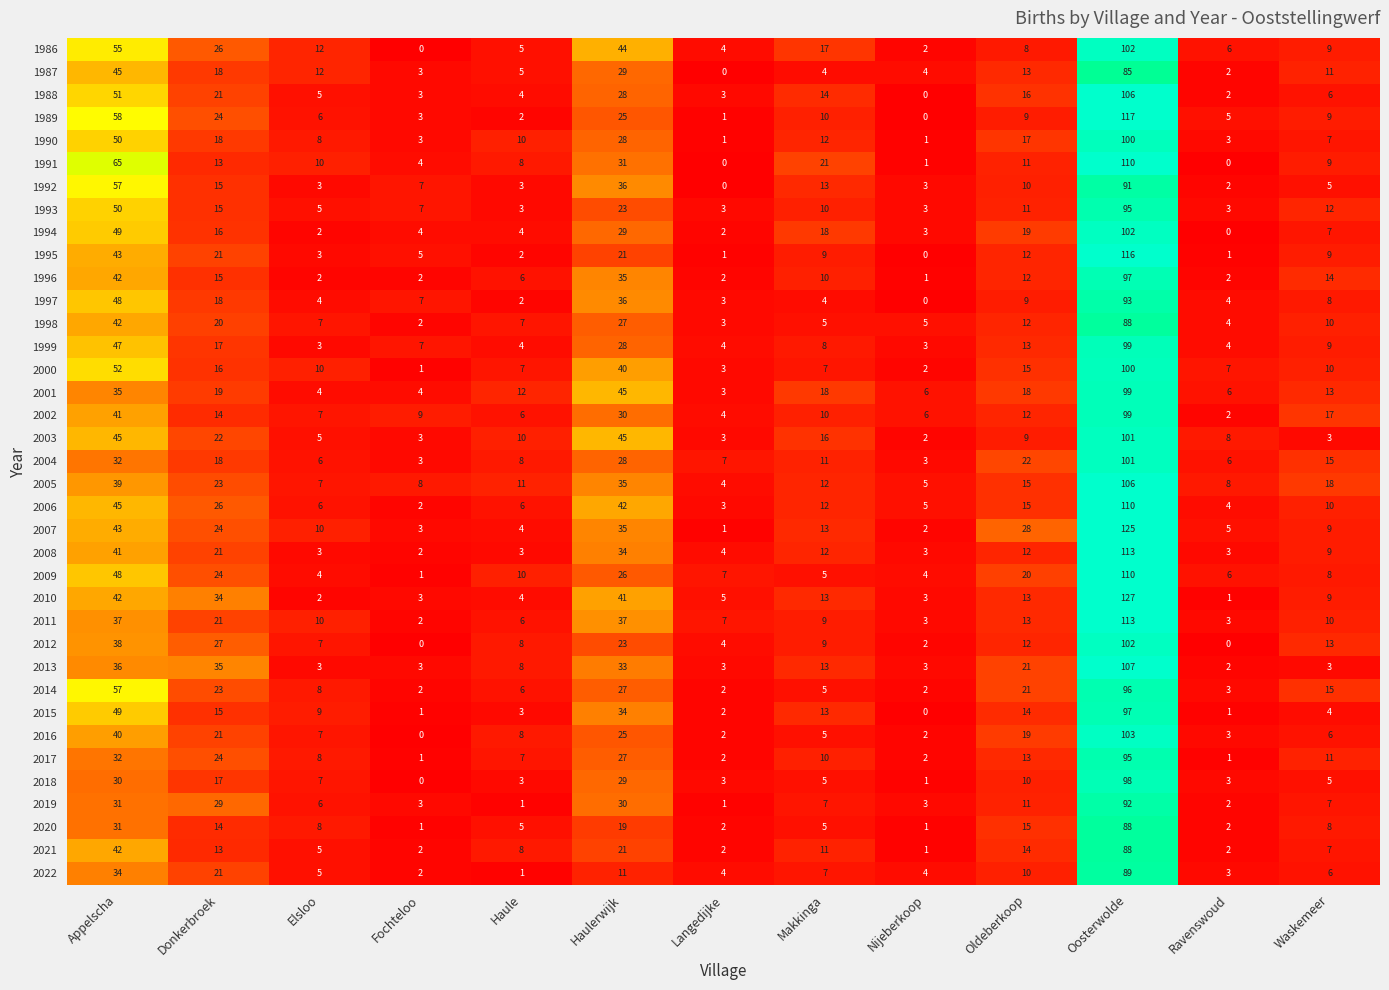

What is the difference between the maximum and minimum values in the 2012 series?

102